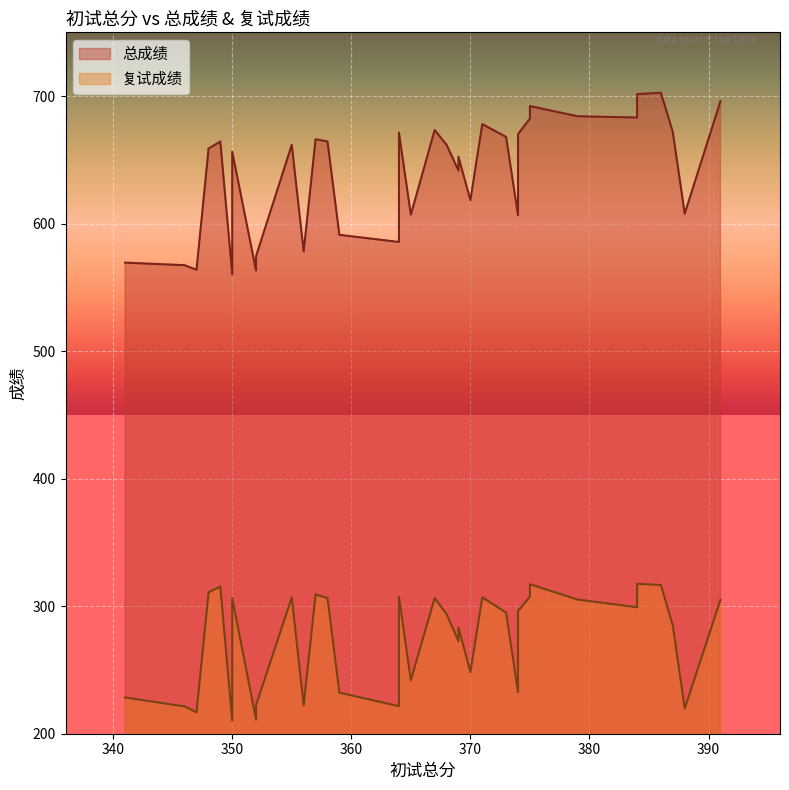

What is the difference between the second highest and minimum values in the 复试成绩 series?

107.0